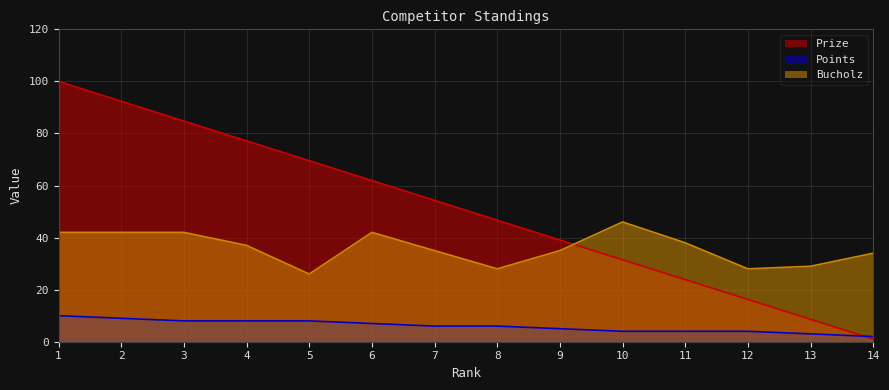

What is the average value of the Bucholz series?

36.0